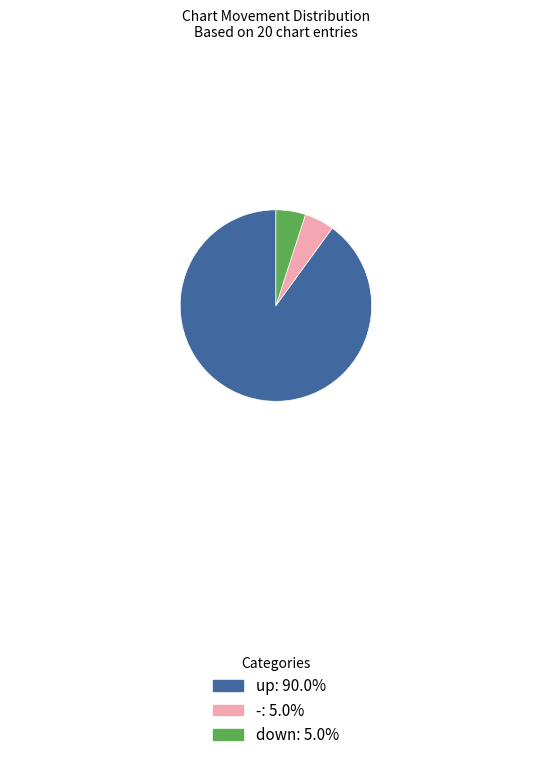

Combined, do down and up account for over 50%?

Yes